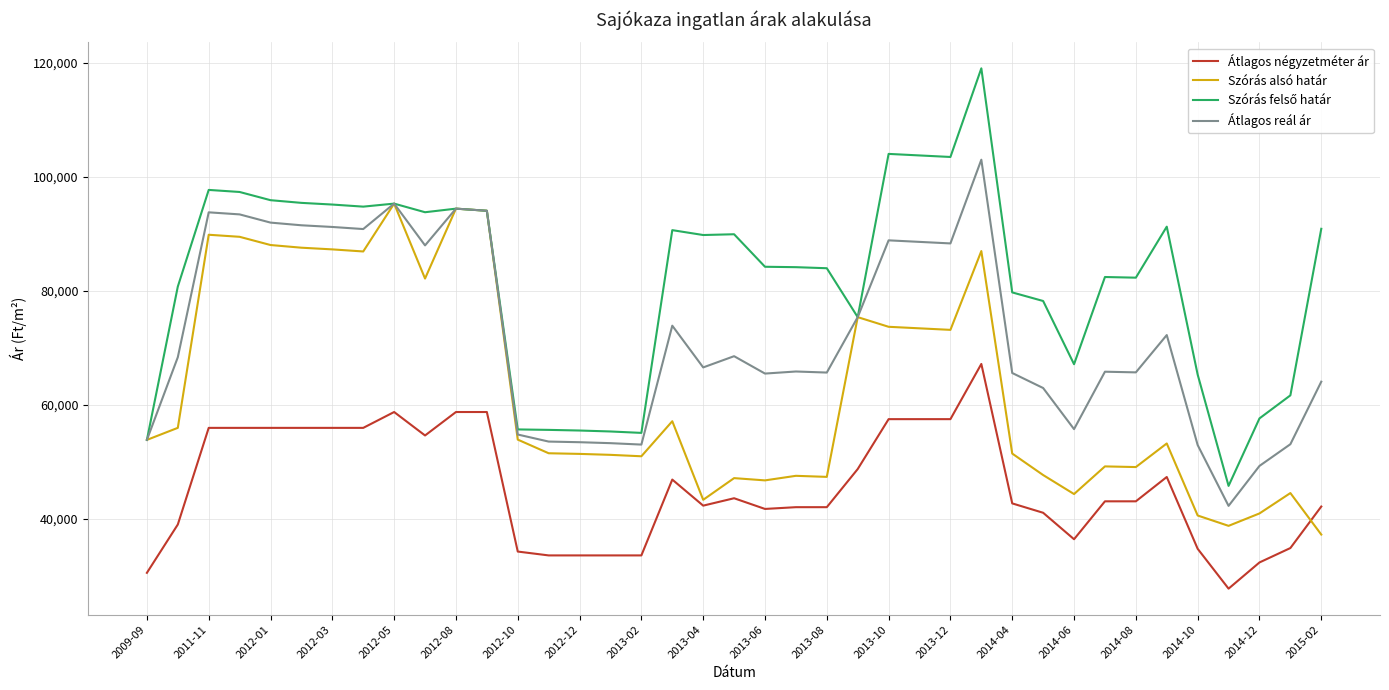

What is the minimum value for Szórás alsó határ?

37266